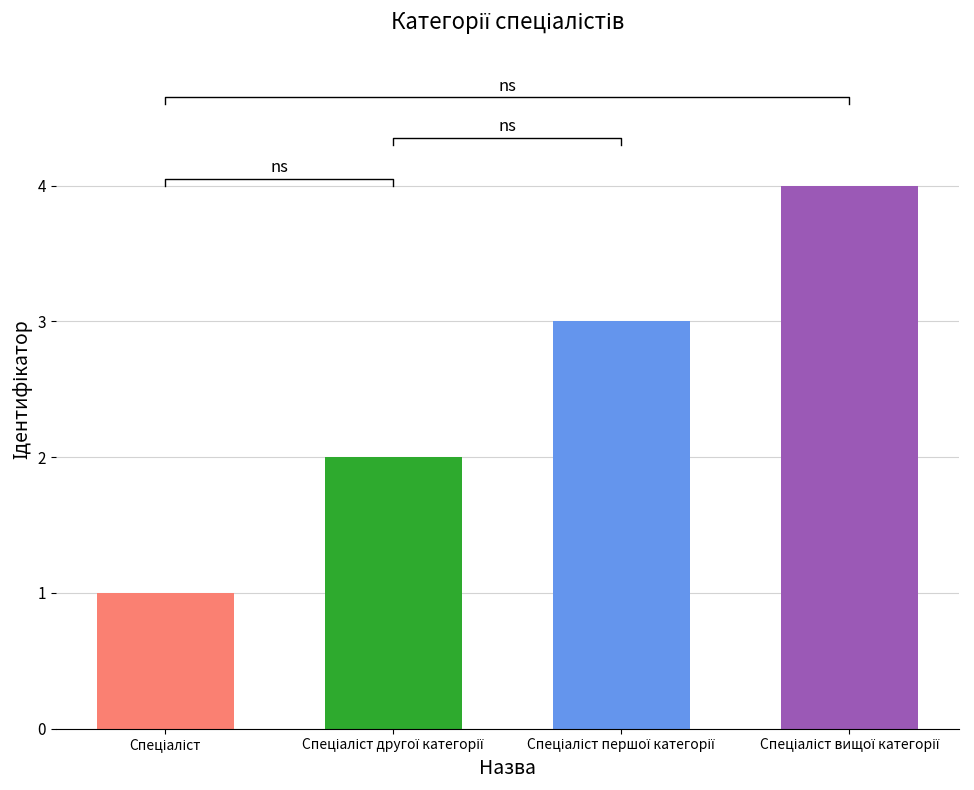

The chart shows a value of 0 at Спеціаліст другої категорії. True or false?

False